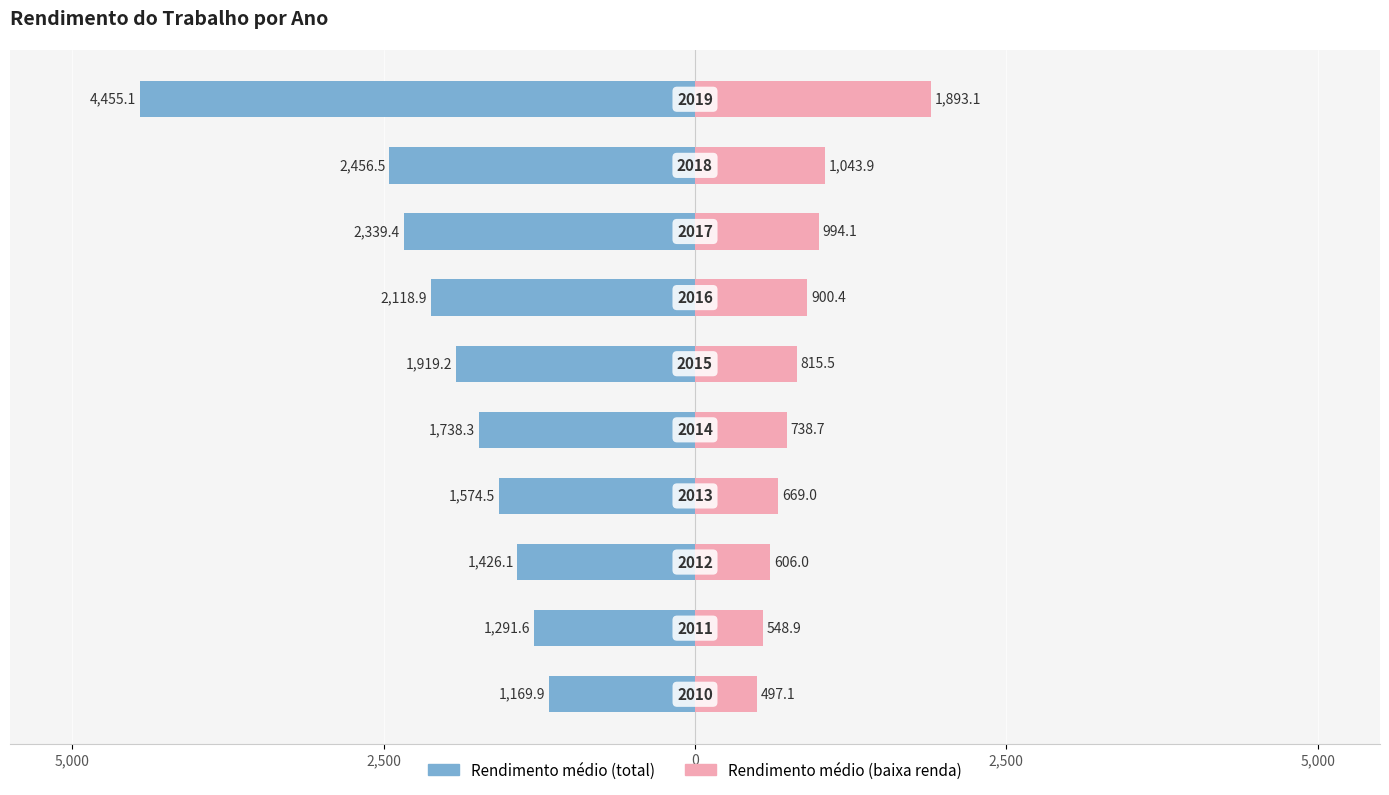

Which series has the widest spread of values?

Rendimento médio (total)